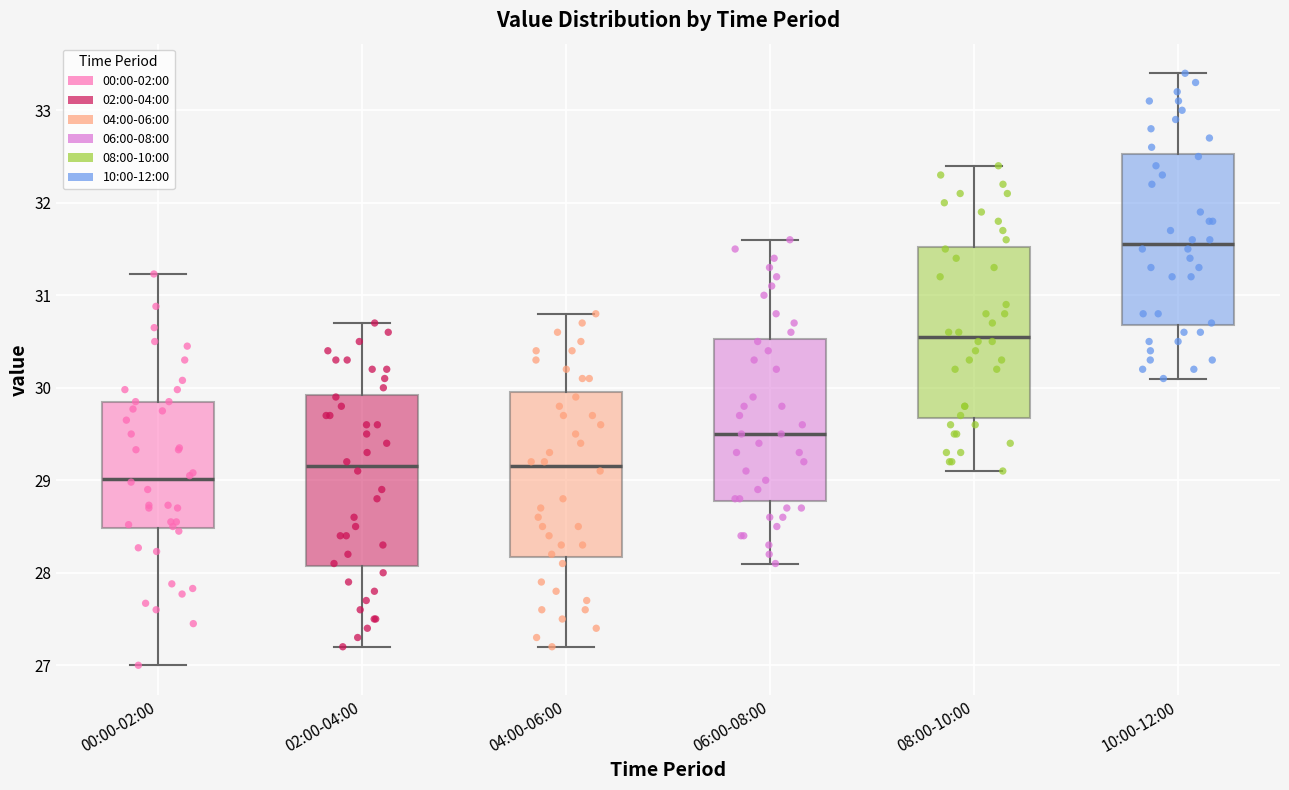

Reading left to right, read every box against the y-axis: the position of its median line, the range the box covers, and the ends of its whiskers. The values are not printed on the chart, so give them approximately, as read against the axis.

00:00-02:00: median 29.0, box 28.5 to 29.9, whiskers 27.0 to 31.2
02:00-04:00: median 29.2, box 28.1 to 29.9, whiskers 27.2 to 30.7
04:00-06:00: median 29.2, box 28.2 to 30.0, whiskers 27.2 to 30.8
06:00-08:00: median 29.5, box 28.8 to 30.5, whiskers 28.1 to 31.6
08:00-10:00: median 30.6, box 29.7 to 31.5, whiskers 29.1 to 32.4
10:00-12:00: median 31.6, box 30.7 to 32.5, whiskers 30.1 to 33.4